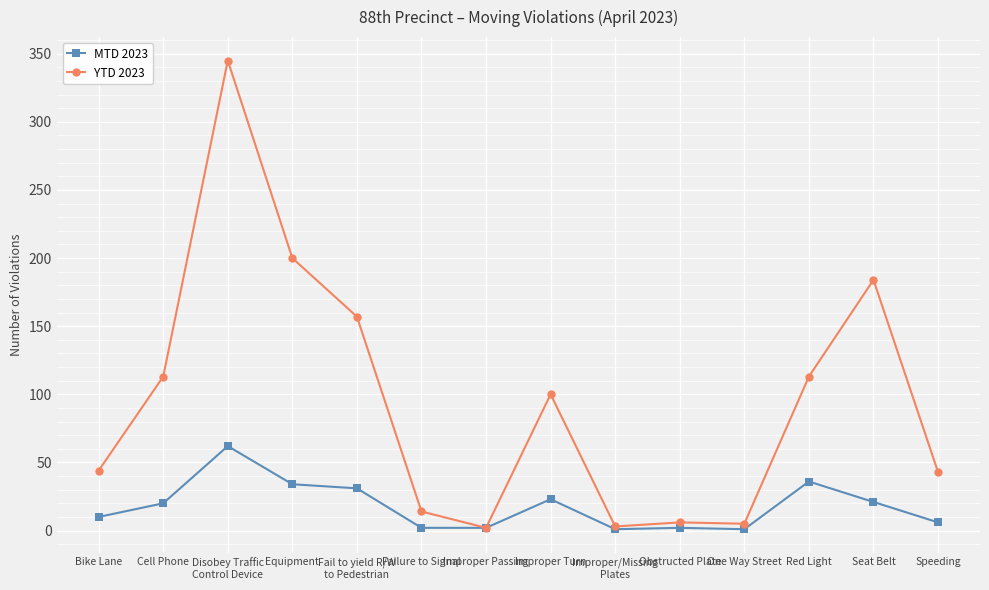

What is the label of the 2nd point from the right?

Seat Belt